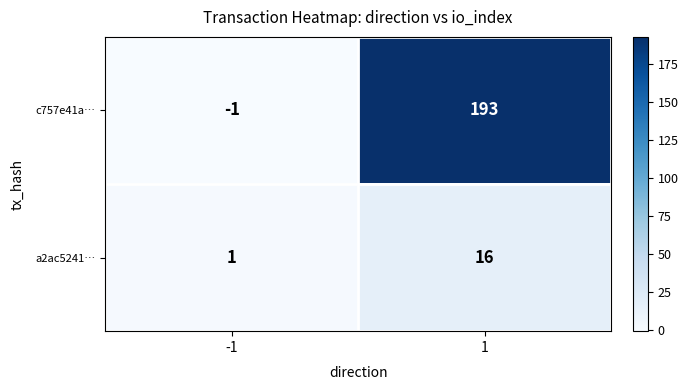

Reading left to right, list all the values displayed in this chart.

c757e41a…: -1=-1	1=193
a2ac5241…: -1=1	1=16